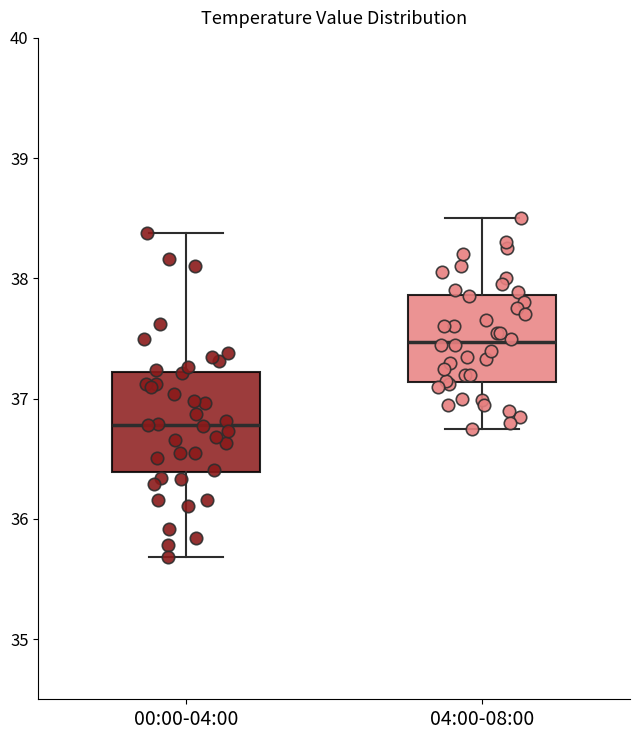

Reading left to right, transcribe this box plot: for each box, give where its median line is, the range the box spans, and where its two whiskers end, as read against the y-axis. The values are not printed on the chart, so give them approximately, as read against the axis.

00:00-04:00: median 36.8, box 36.4 to 37.2, whiskers 35.7 to 38.4
04:00-08:00: median 37.5, box 37.1 to 37.9, whiskers 36.8 to 38.5